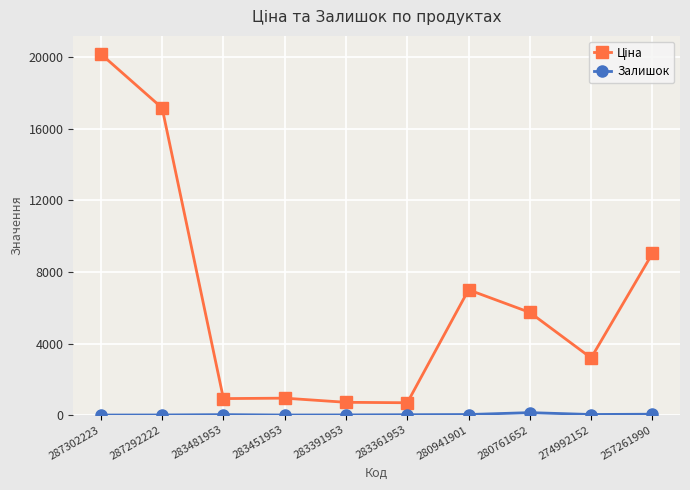

How many distinct data groups are displayed?

2